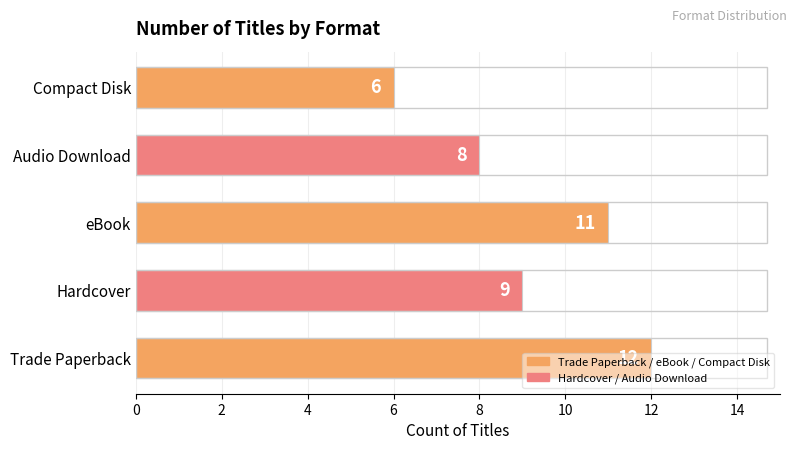

What is the maximum value shown in the chart?

12